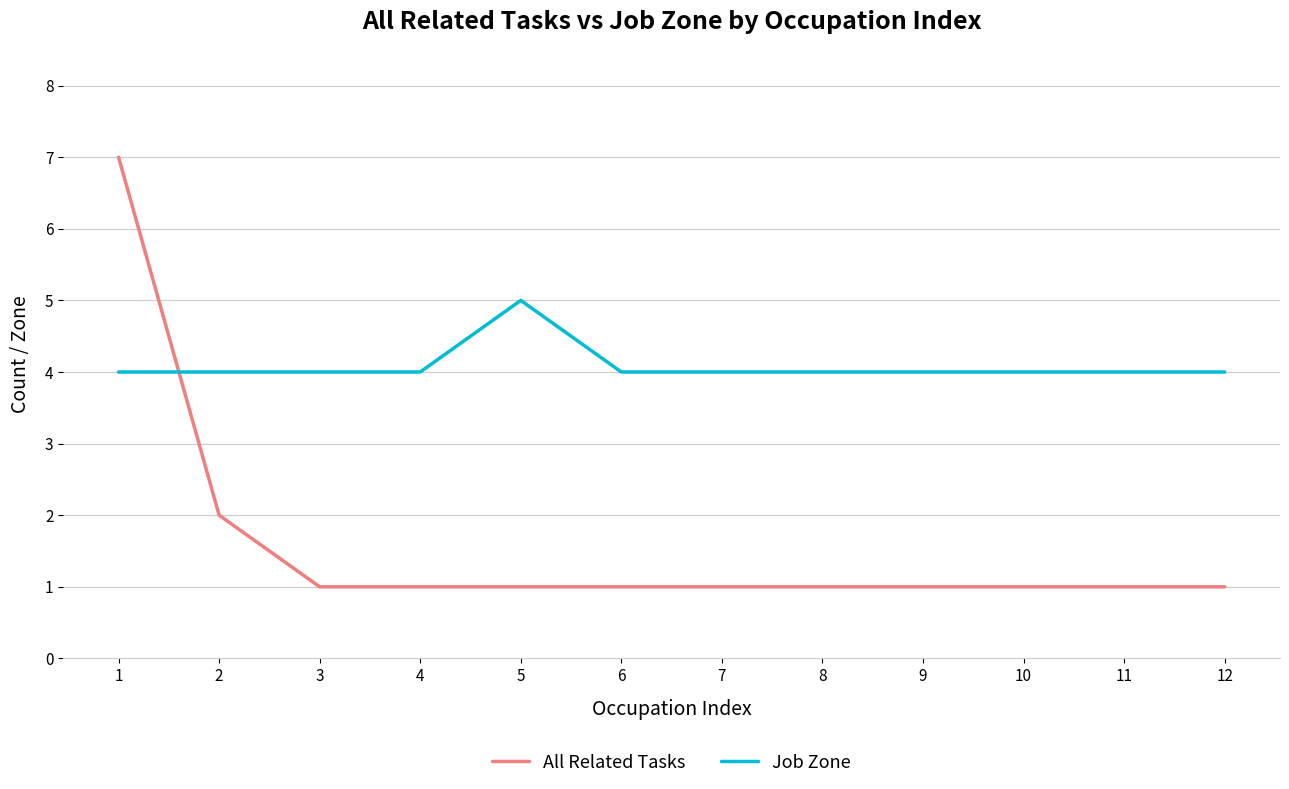

At which label is All Related Tasks closest to 4?

2